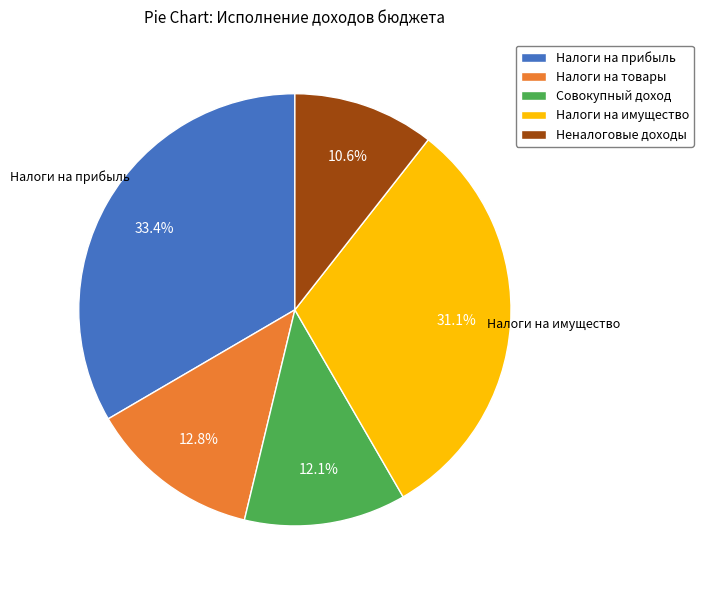

Combined, do Налоги на товары and Неналоговые доходы account for over 50%?

No